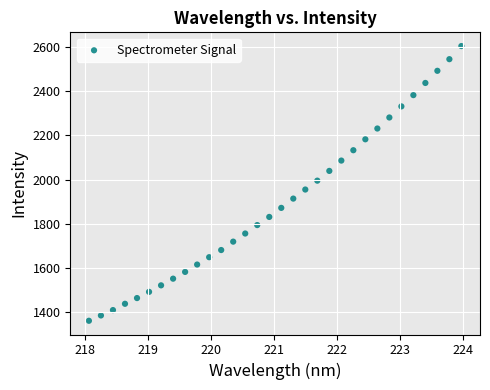

What is the range of Y values (max minus min)?

1241.6